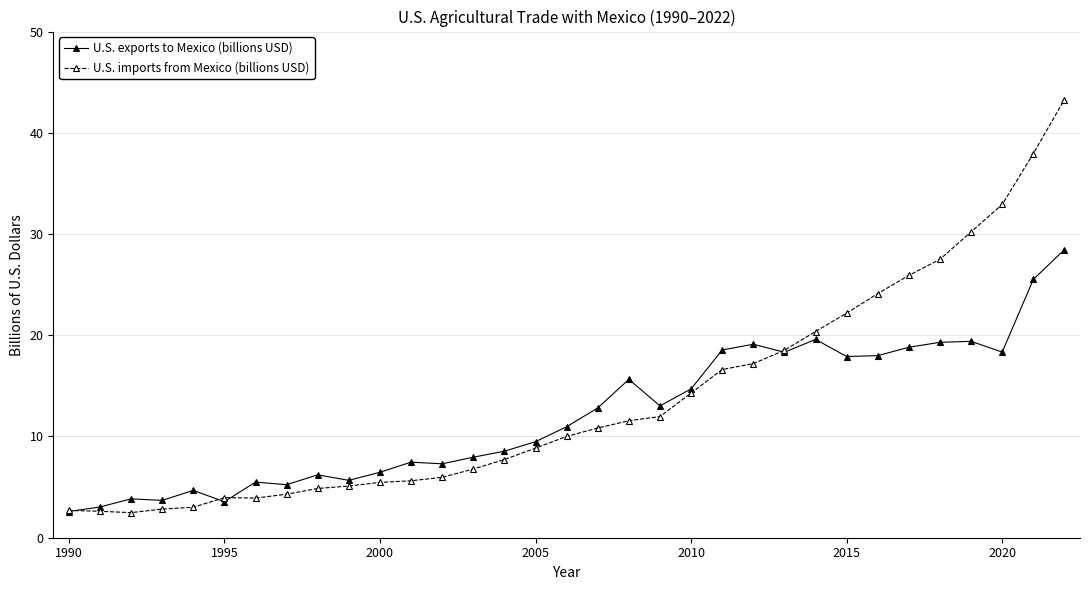

What are all the series names shown in the legend?

U.S. exports to Mexico (billions USD), U.S. imports from Mexico (billions USD)